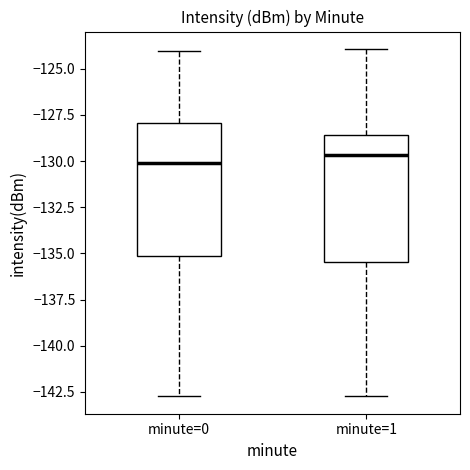

Reading left to right, transcribe this box plot: for each box, give where its median line is, the range the box spans, and where its two whiskers end, as read against the y-axis. The values are not printed on the chart, so give them approximately, as read against the axis.

minute=0: median -130.0, box -135.0 to -128.0, whiskers -142.5 to -124.0
minute=1: median -129.5, box -135.5 to -128.5, whiskers -142.5 to -124.0